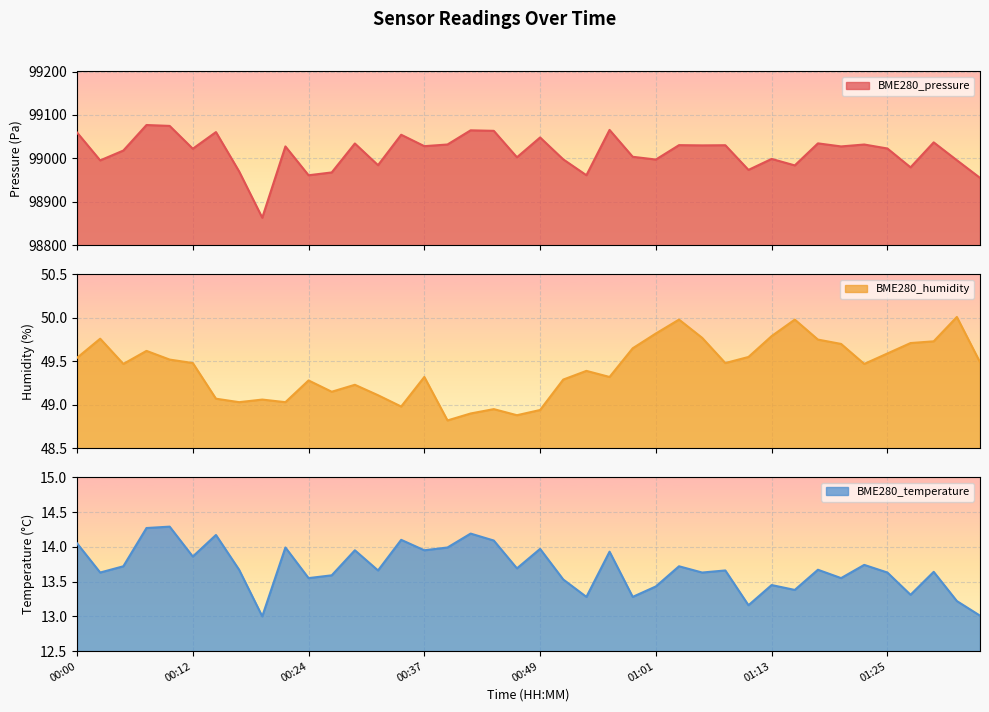

Which has a higher value, 00:17 or 00:22?

00:22